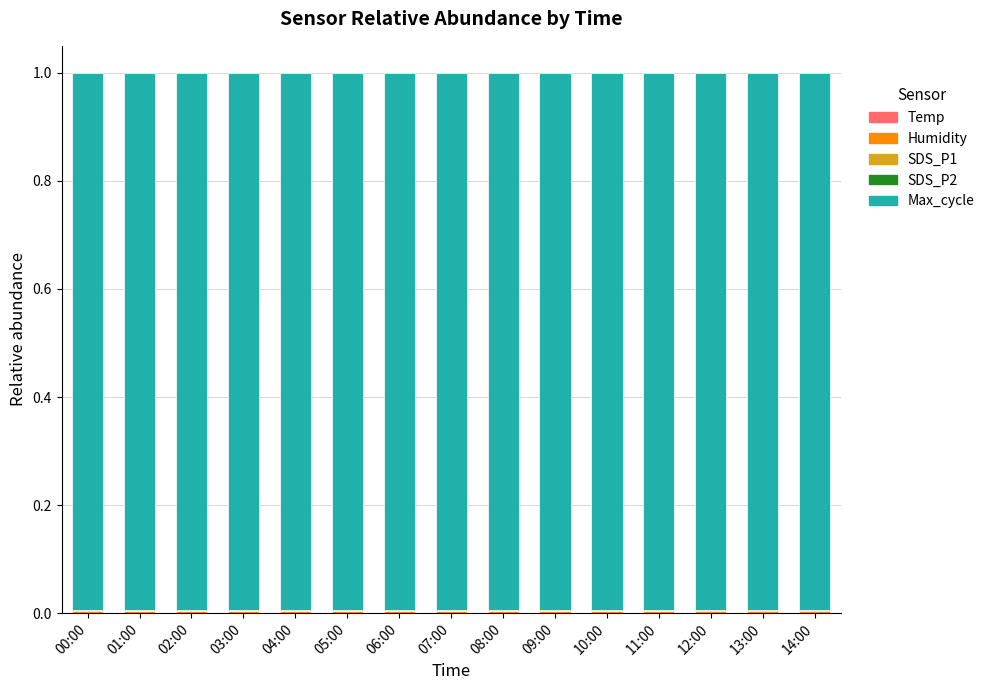

How many data points does each series have?

15